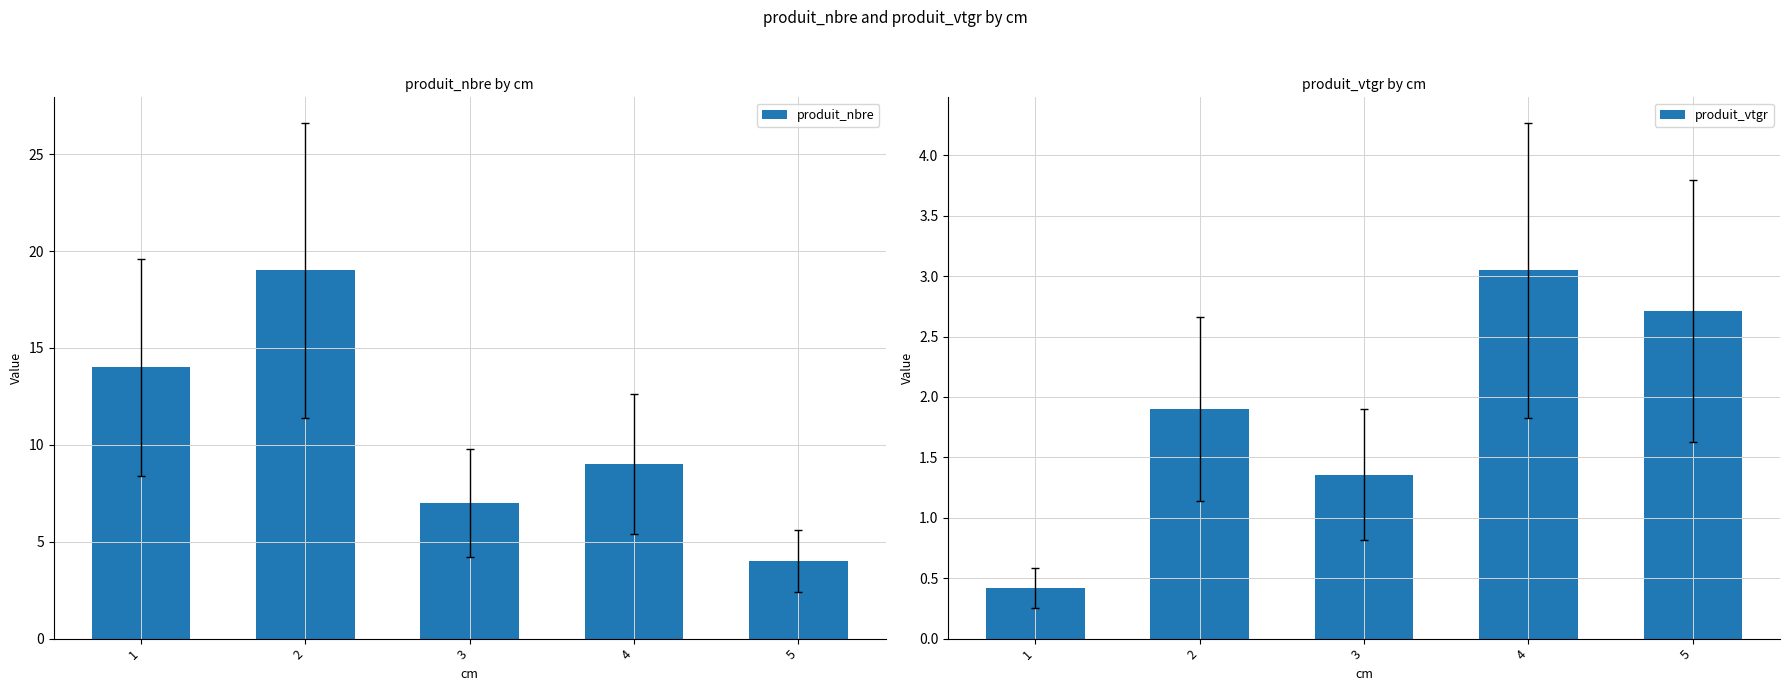

At which category is the sum across all series the highest?

2